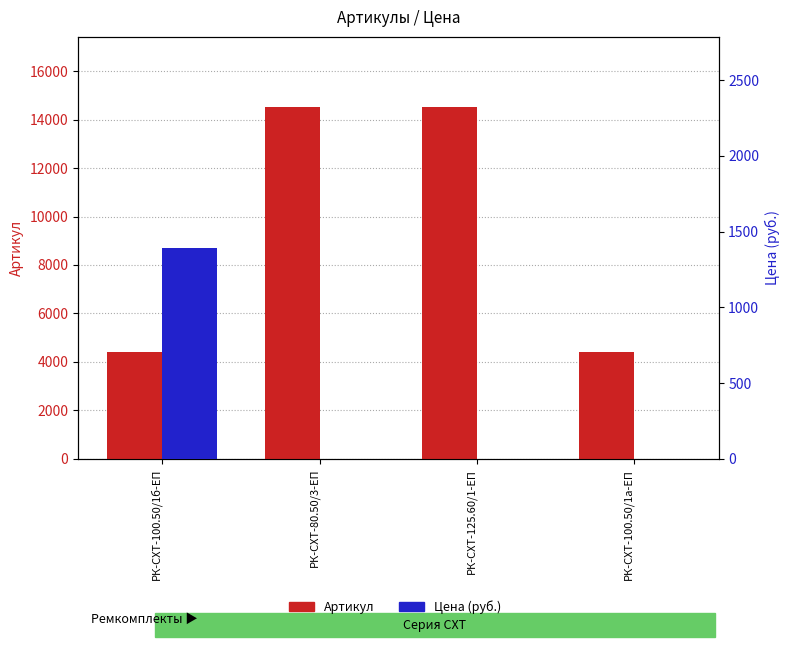

Reading left to right, what are all the values shown in this chart?

Артикул: 4431.0	14508.0	14509.0	4430.0
Цена (руб.): 1392.5	0.0	0.0	0.0